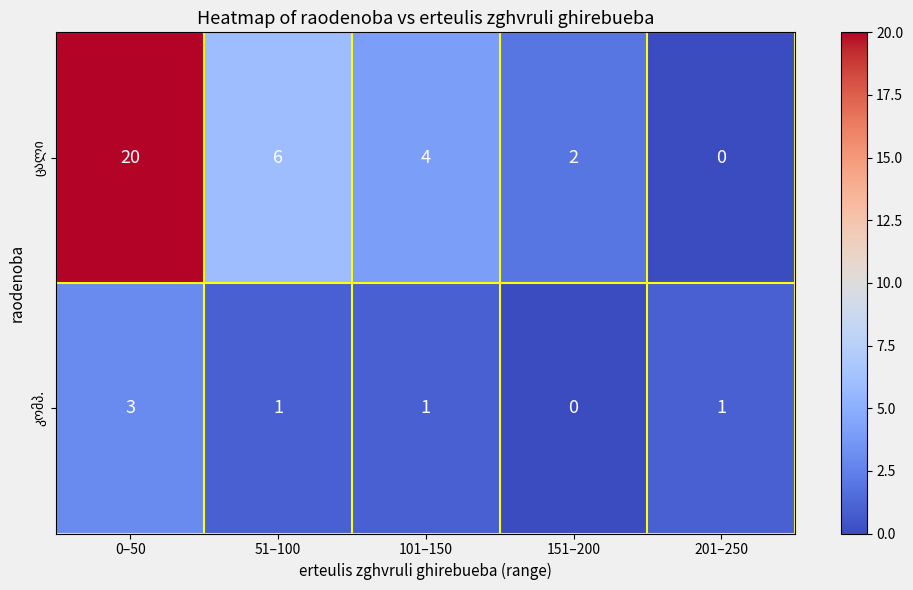

What is the spread (max minus min) of values at 0–50?

17